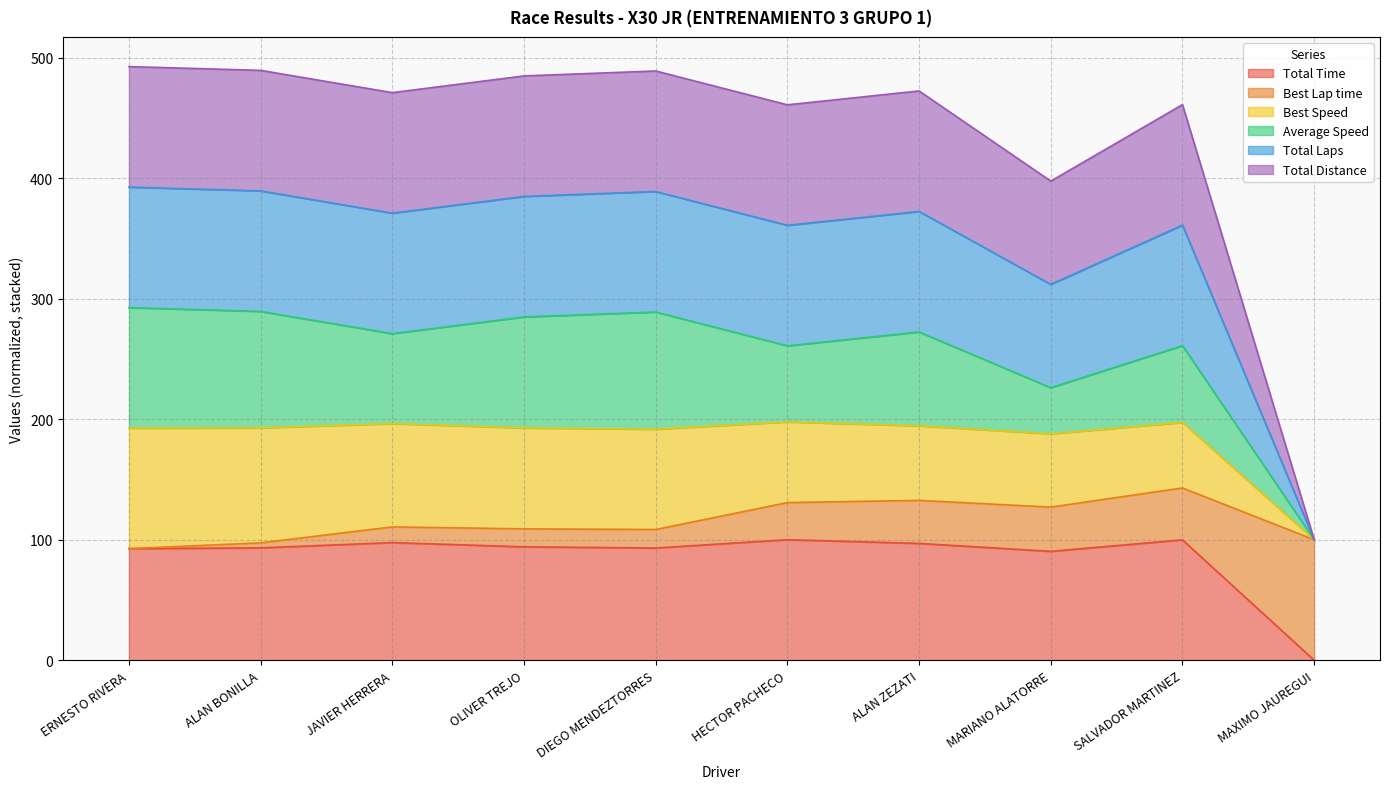

Is it true that Total Time equals 32.7 at ERNESTO RIVERA?

False